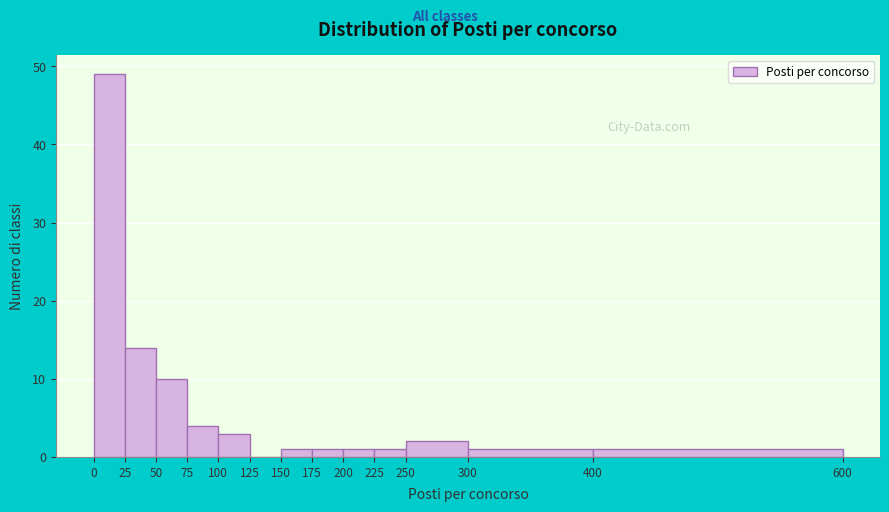

Reading left to right, list every bar in this chart as the range it spans on the x-axis followed by its height. The values are not printed on the chart, so give them approximately, as read against the axis.

0 to 25: 49
25 to 50: 14
50 to 75: 10
75 to 100: 4
100 to 125: 3
125 to 150: 0
150 to 175: 1
175 to 200: 1
200 to 225: 1
225 to 250: 1
250 to 300: 2
300 to 400: 1
400 to 600: 1